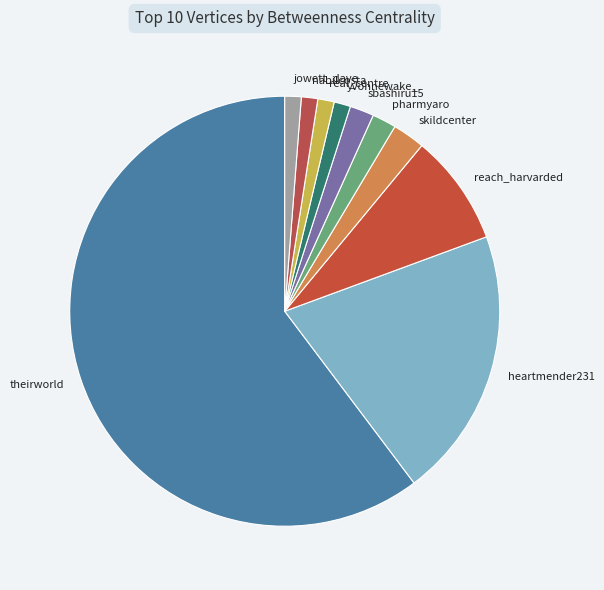

True or false: heartmender231 accounts for 26% of the total.

False